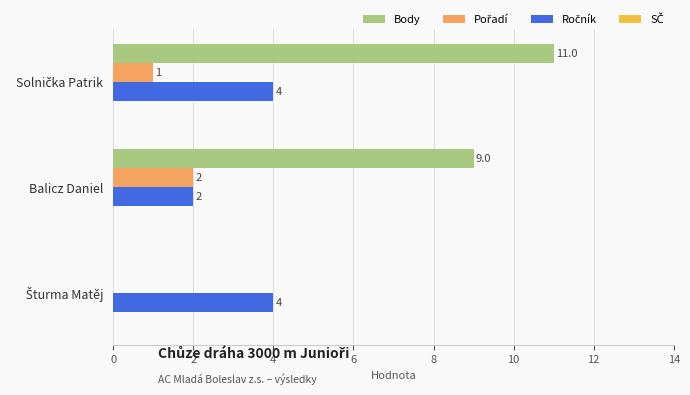

Which series has the largest total across all categories?

Body